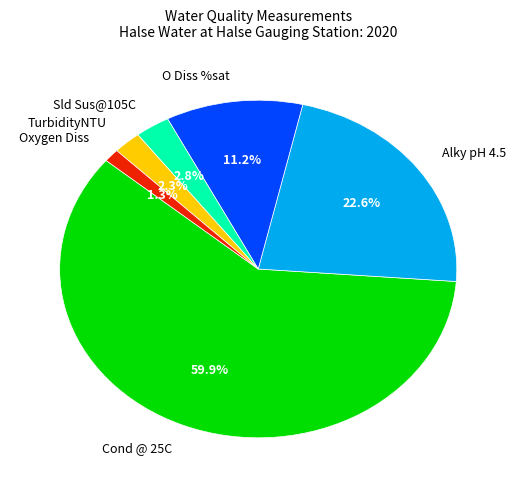

Is there any slice that represents more than half of the pie?

Yes